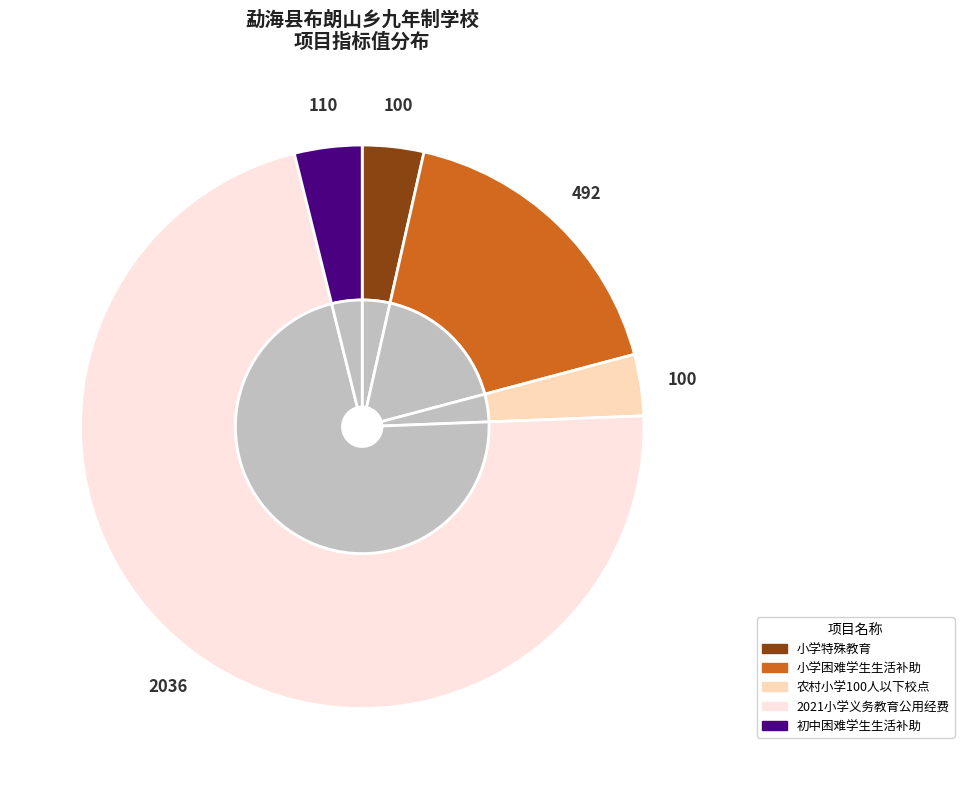

True or false: 小学特殊教育学校公用经费专项资金 accounts for 4% of the total.

True